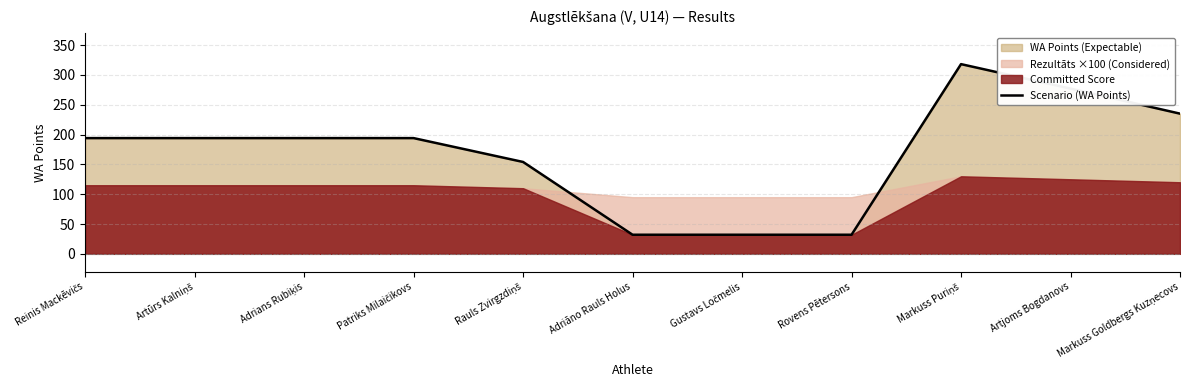

How many categories are shown in the chart?

11